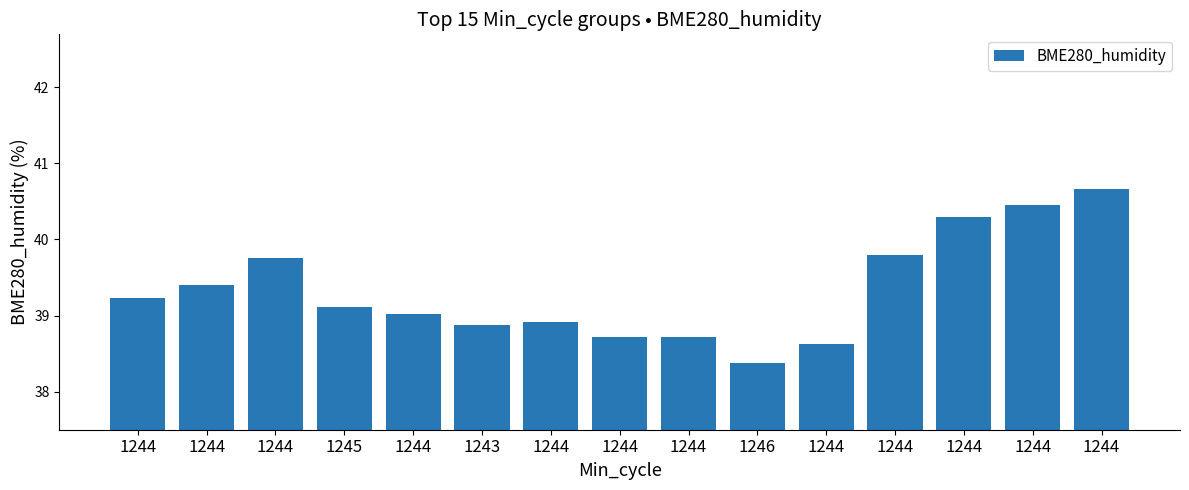

Reading left to right, extract all data points from this chart.

39.2	39.4	39.8	39.1	39.0	38.9	38.9	38.7	38.7	38.4	38.6	39.8	40.3	40.5	40.7